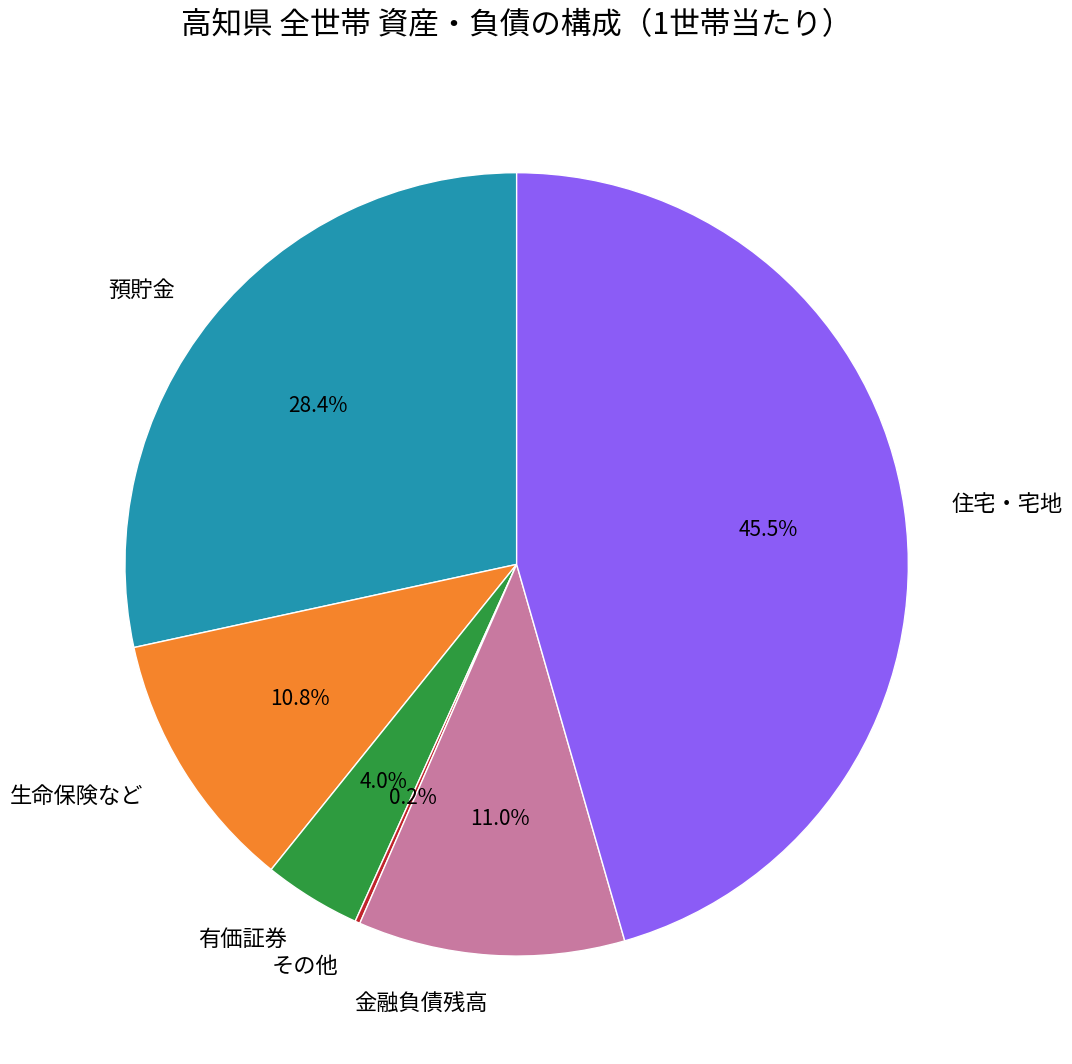

What is the ratio of the value at 有価証券 to the value at 金融負債残高?

0.4